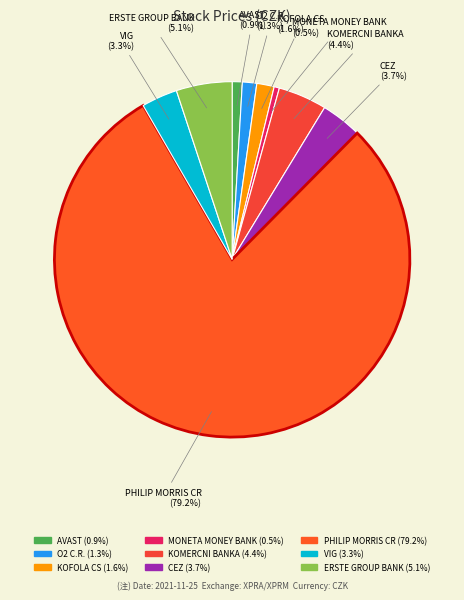

Between CEZ and AVAST, which is larger?

CEZ